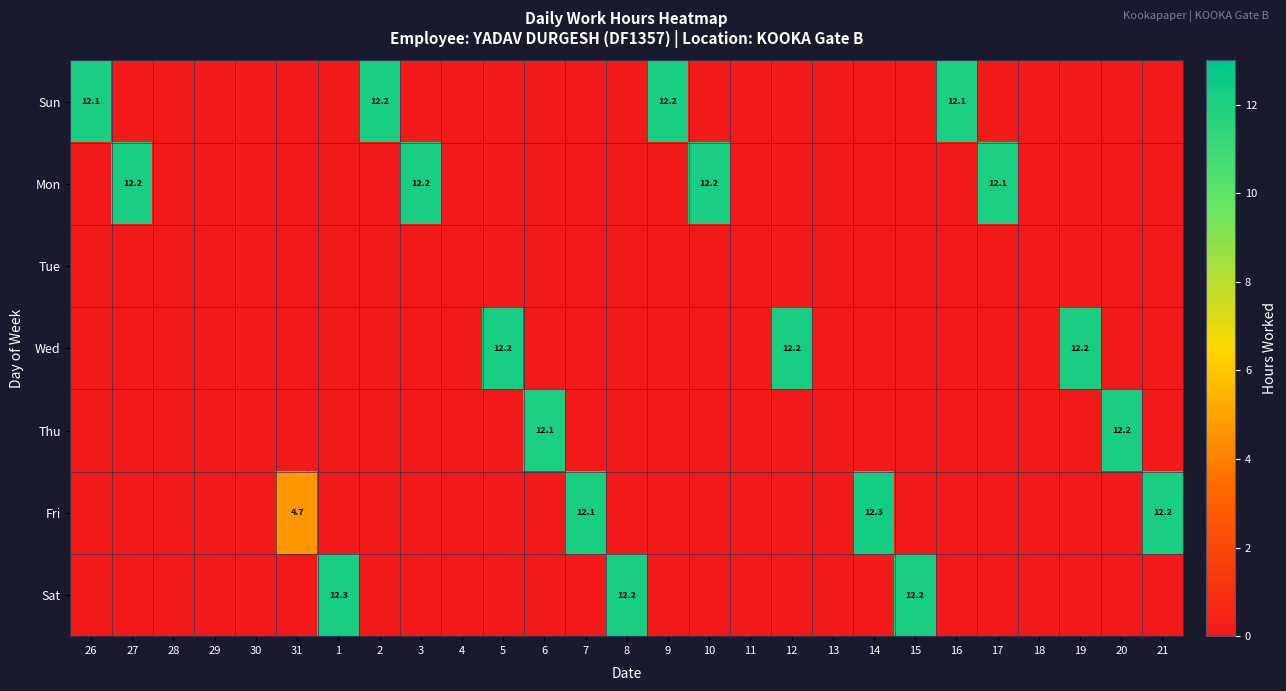

At how many categories does at least one series exceed 5?

19